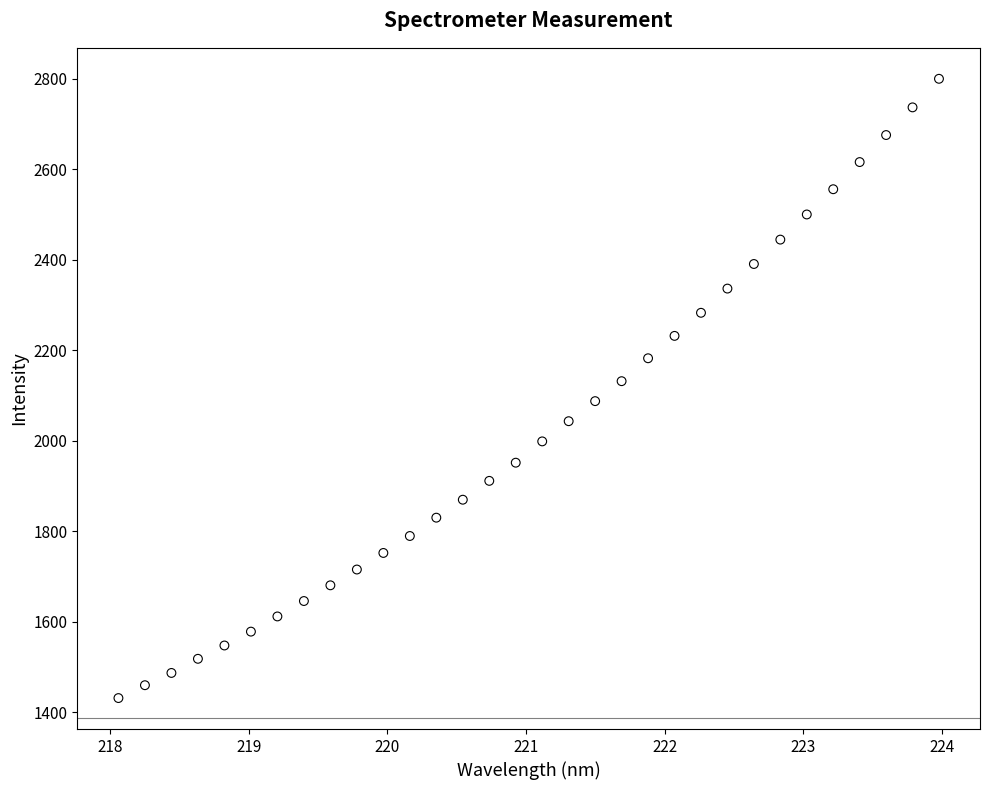

What is the range of X values (max minus min)?

5.9